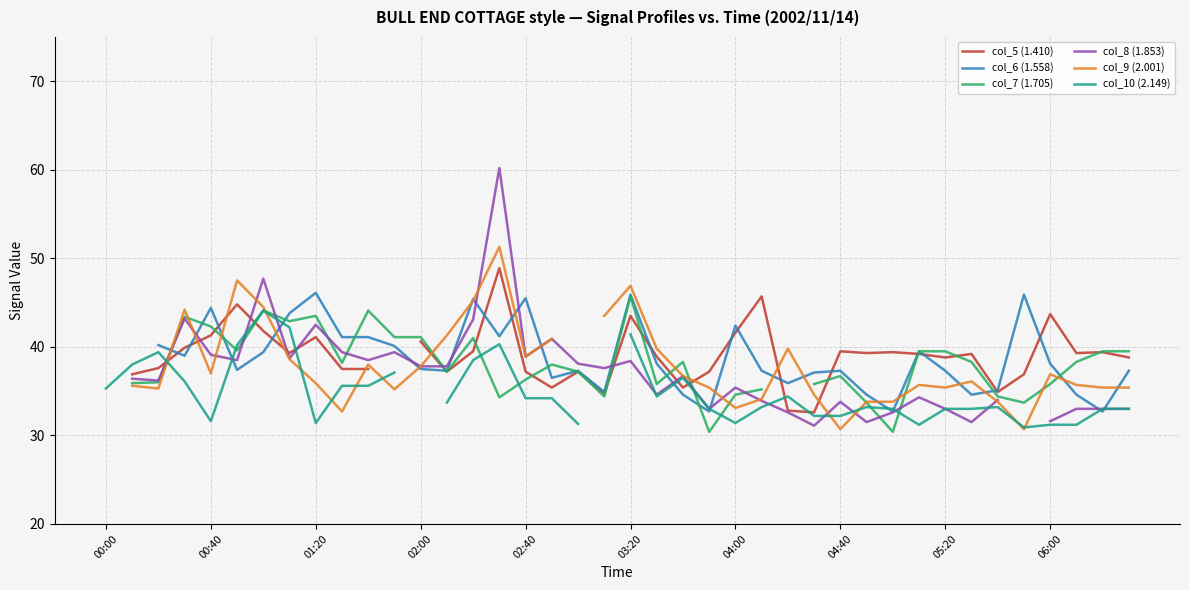

After their last crossing, which series has the higher values: col_10 (2.149) or col_7 (1.705)?

col_7 (1.705)